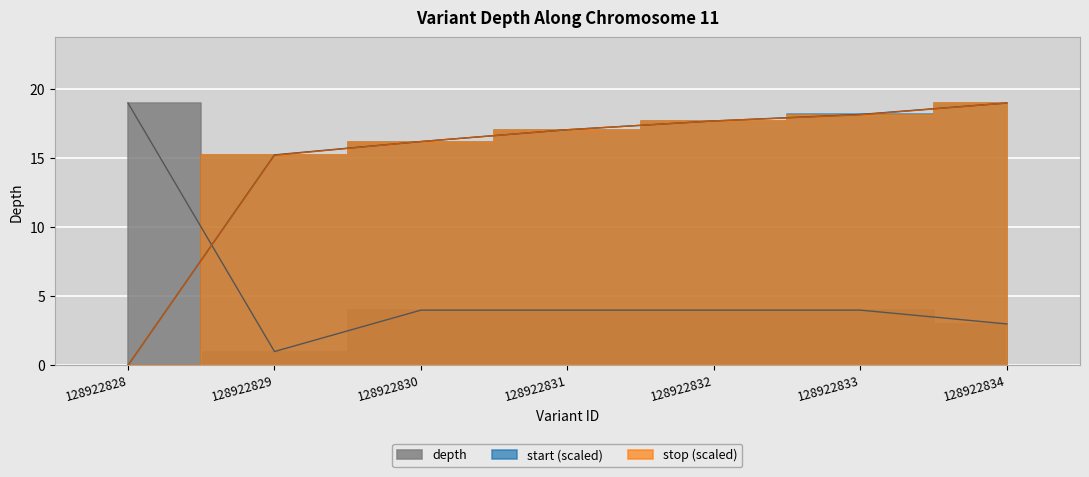

What is the approximate value of depth at 128922830?

4.0